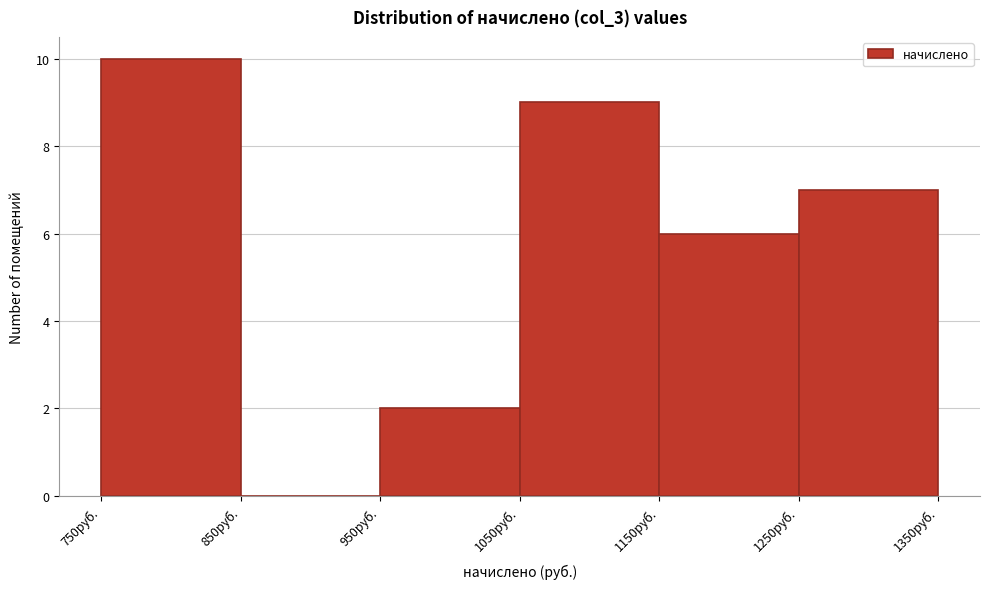

Reading left to right, transcribe this chart: for each bar, give the range it covers on the x-axis and its height. The values are not printed on the chart, so give them approximately, as read against the axis.

750 to 850: 10
850 to 950: 0
950 to 1050: 2
1050 to 1150: 9
1150 to 1250: 6
1250 to 1350: 7